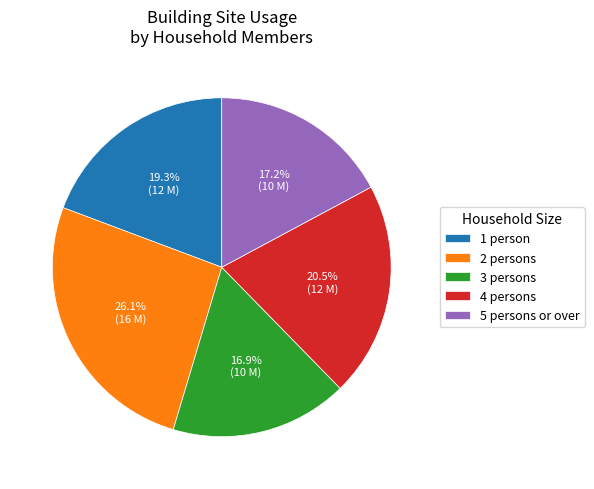

Is there any slice that represents more than half of the pie?

No